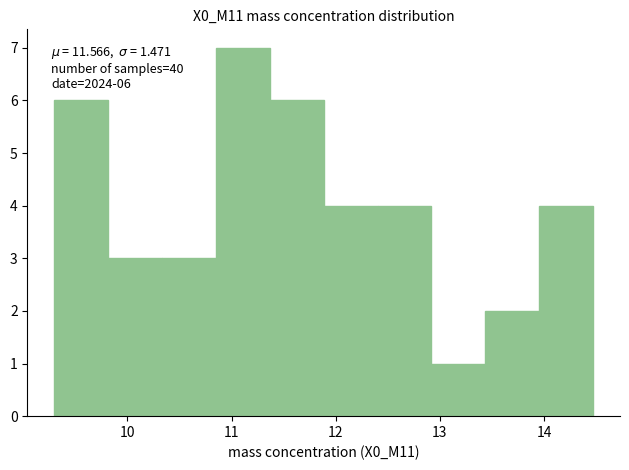

Which range on the x-axis has the tallest bar?

10.9 to 11.4